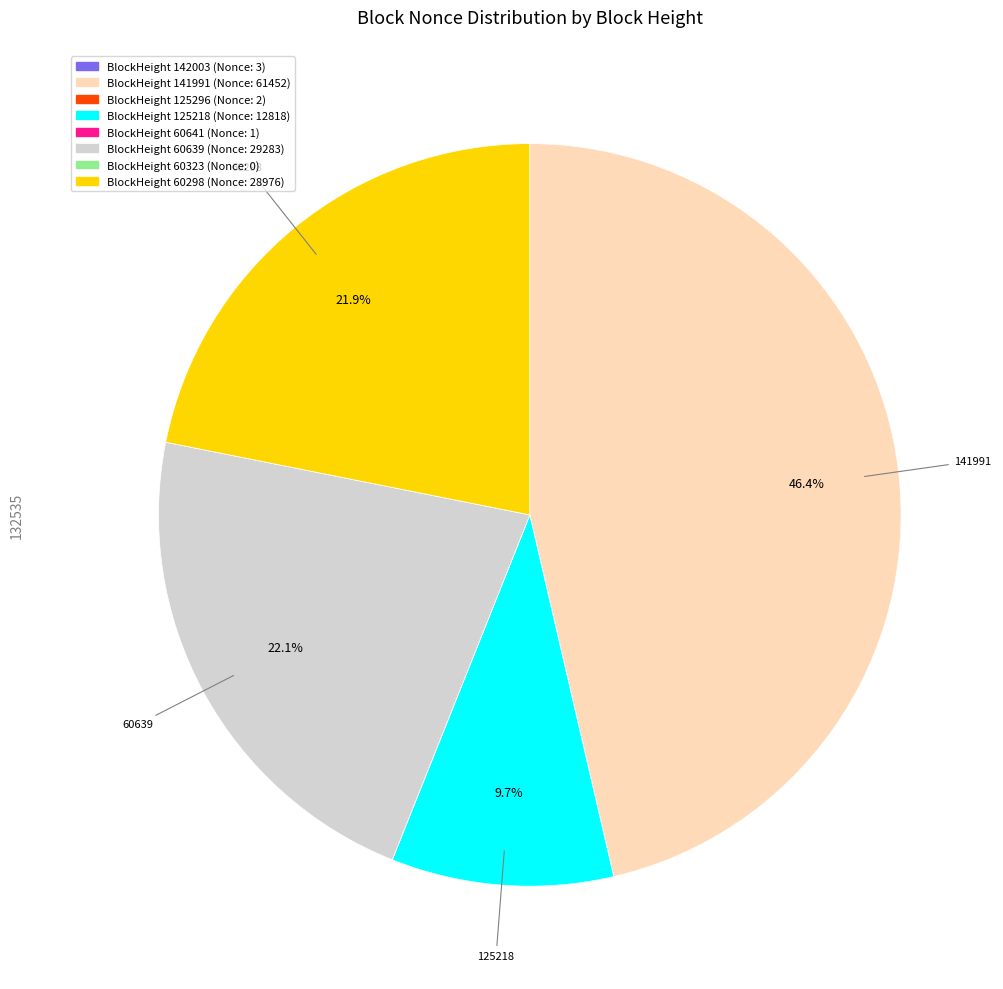

Does any single category account for the majority?

No